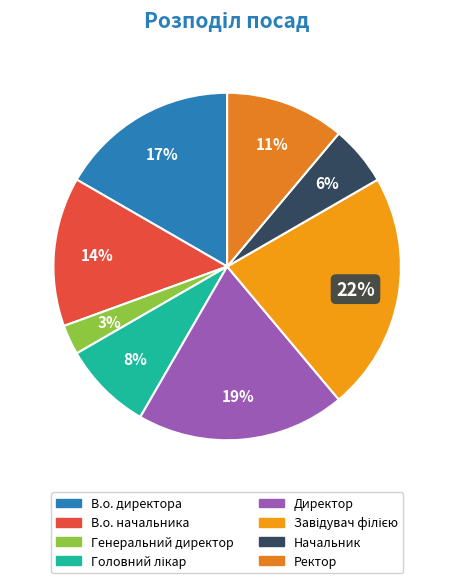

To the nearest percent, what is the difference between the largest and smallest slice percentages?

19%